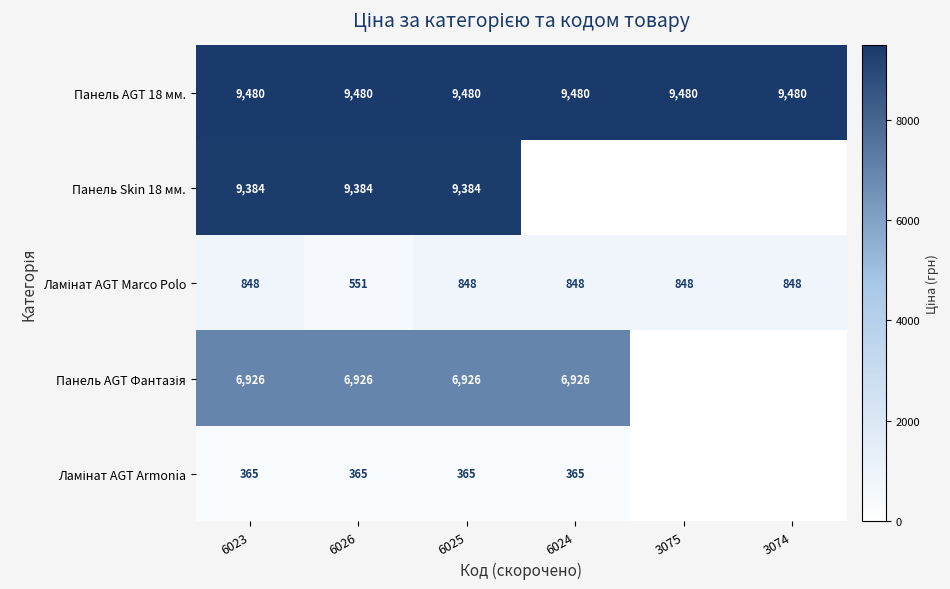

What is the average value of the Панель AGT 18 мм. series?

9480